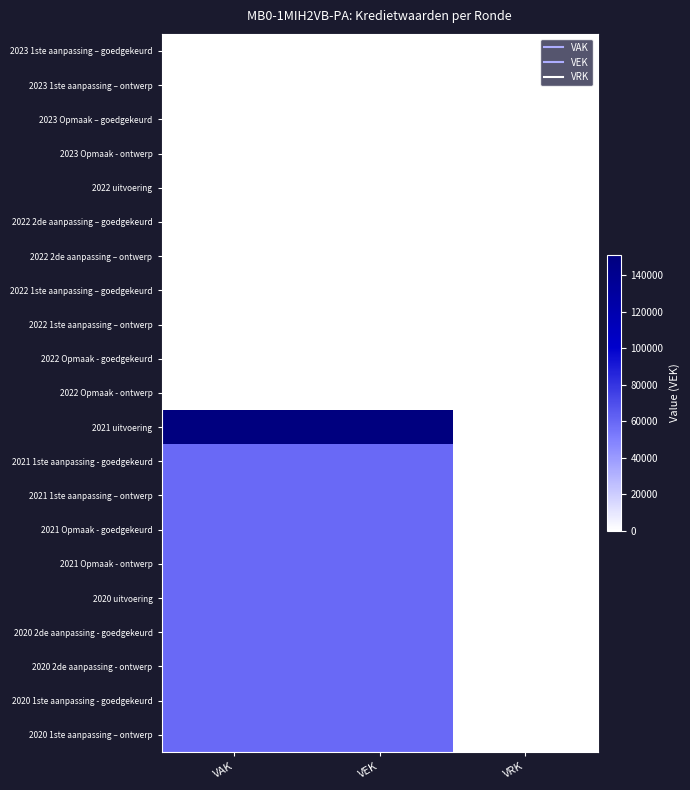

Reading left to right, extract all data points from this chart.

2023 1ste aanpassing – goedgekeurd: VAK=0	VEK=0	VRK=0
2023 1ste aanpassing – ontwerp: VAK=0	VEK=0	VRK=0
2023 Opmaak – goedgekeurd: VAK=0	VEK=0	VRK=0
2023 Opmaak - ontwerp: VAK=0	VEK=0	VRK=0
2022 uitvoering: VAK=0	VEK=0	VRK=0
2022 2de aanpassing – goedgekeurd: VAK=0	VEK=0	VRK=0
2022 2de aanpassing – ontwerp: VAK=0	VEK=0	VRK=0
2022 1ste aanpassing – goedgekeurd: VAK=0	VEK=0	VRK=0
2022 1ste aanpassing – ontwerp: VAK=0	VEK=0	VRK=0
2022 Opmaak - goedgekeurd: VAK=0	VEK=0	VRK=0
2022 Opmaak - ontwerp: VAK=0	VEK=0	VRK=0
2021 uitvoering: VAK=151017	VEK=151017	VRK=0
2021 1ste aanpassing - goedgekeurd: VAK=59500	VEK=59500	VRK=0
2021 1ste aanpassing – ontwerp: VAK=59500	VEK=59500	VRK=0
2021 Opmaak - goedgekeurd: VAK=59500	VEK=59500	VRK=0
2021 Opmaak - ontwerp: VAK=59500	VEK=59500	VRK=0
2020 uitvoering: VAK=59500	VEK=59500	VRK=0
2020 2de aanpassing - goedgekeurd: VAK=59500	VEK=59500	VRK=0
2020 2de aanpassing - ontwerp: VAK=59500	VEK=59500	VRK=0
2020 1ste aanpassing - goedgekeurd: VAK=59500	VEK=59500	VRK=0
2020 1ste aanpassing – ontwerp: VAK=59500	VEK=59500	VRK=0